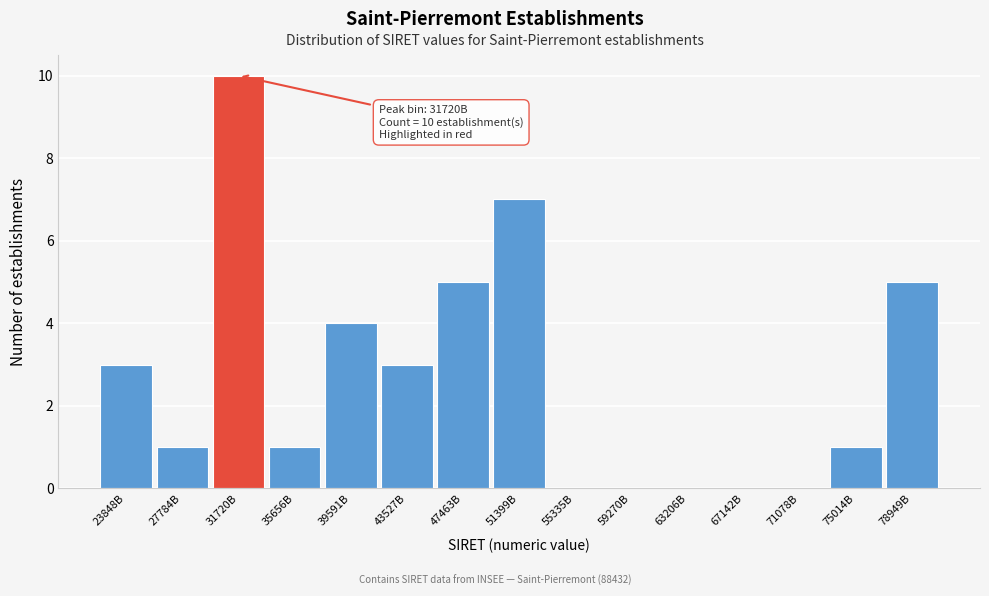

Reading left to right, list all the values displayed in this chart.

23848B=3	27784B=1	31720B=10	35656B=1	39591B=4	43527B=3	47463B=5	51399B=7	55335B=0	59270B=0	63206B=0	67142B=0	71078B=0	75014B=1	78949B=5